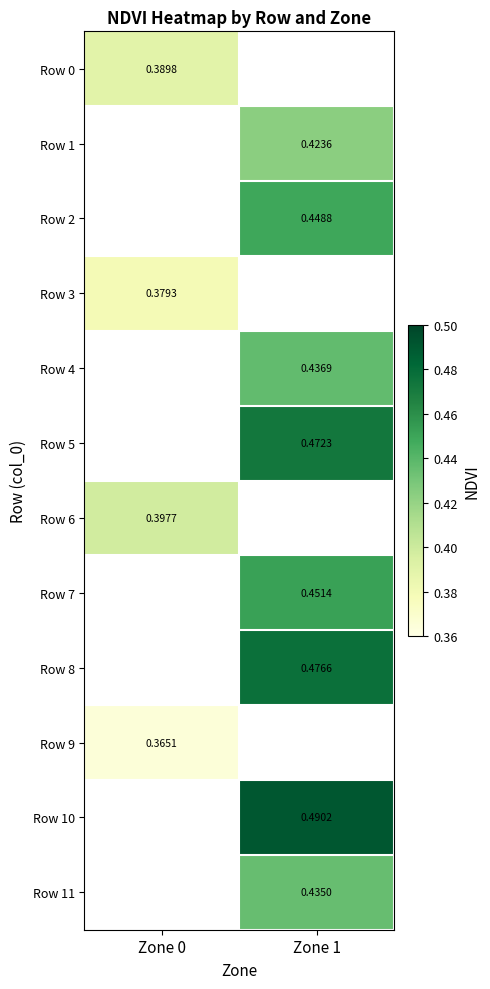

Rank the categories by Row 10 value from lowest to highest.

Zone 0, Zone 1